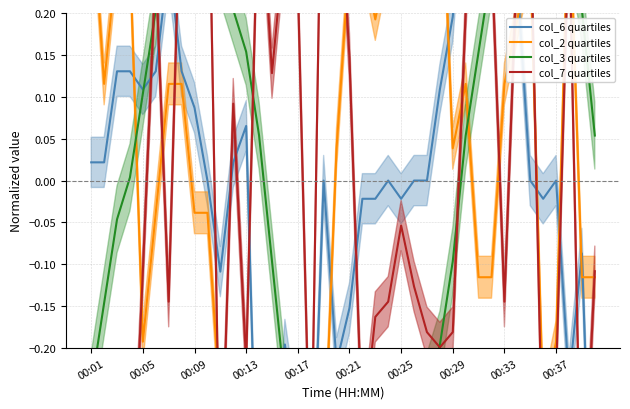

What is the sum of the col_2 quartiles values at 00:29 and 00:13?

0.4